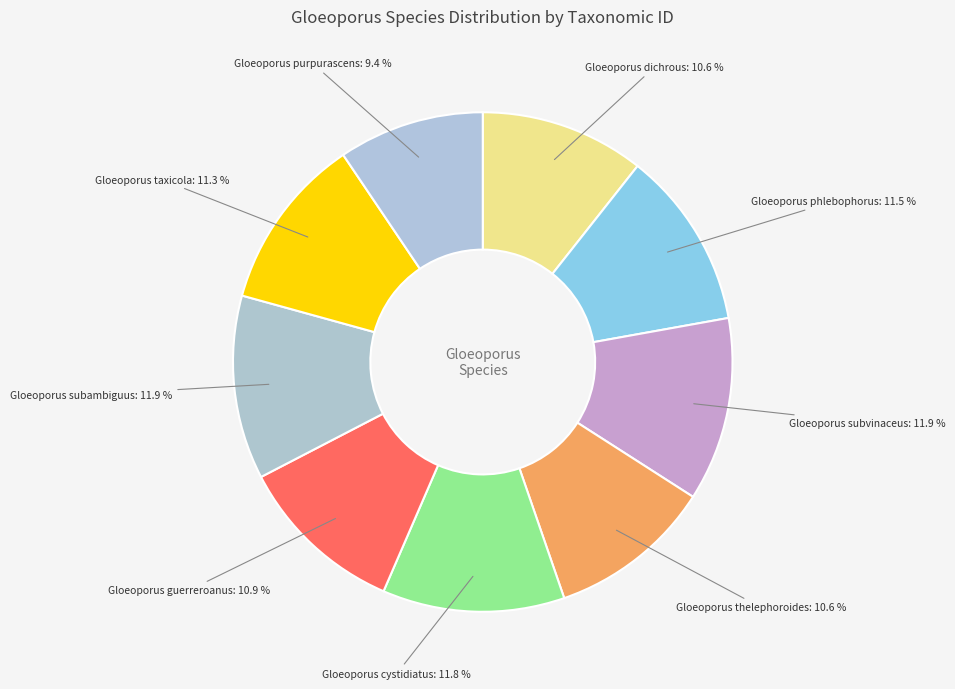

How many slices are in this pie chart?

9